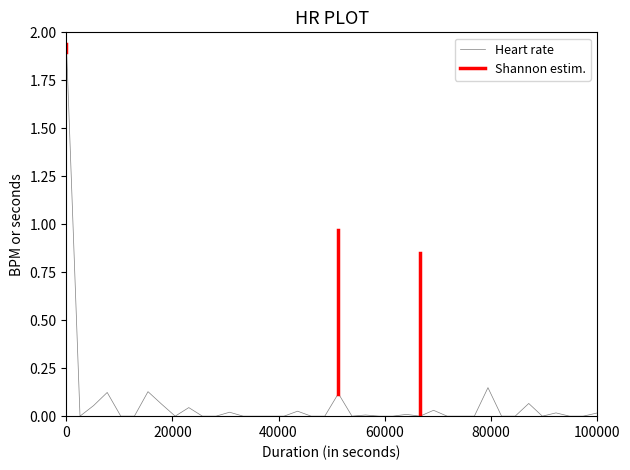

Reading right to left, what are all the values shown in this chart?

0.0	0.0	0.0	0.0	0.0	0.1	0.0	0.0	0.1	0.0	0.0	0.0	0.0	0.0	0.0	0.0	0.0	0.0	0.0	0.1	0.0	0.0	0.0	0.0	0.0	0.0	0.0	0.0	0.0	0.0	0.0	0.0	0.1	0.1	0.0	0.0	0.1	0.1	0.0	1.9